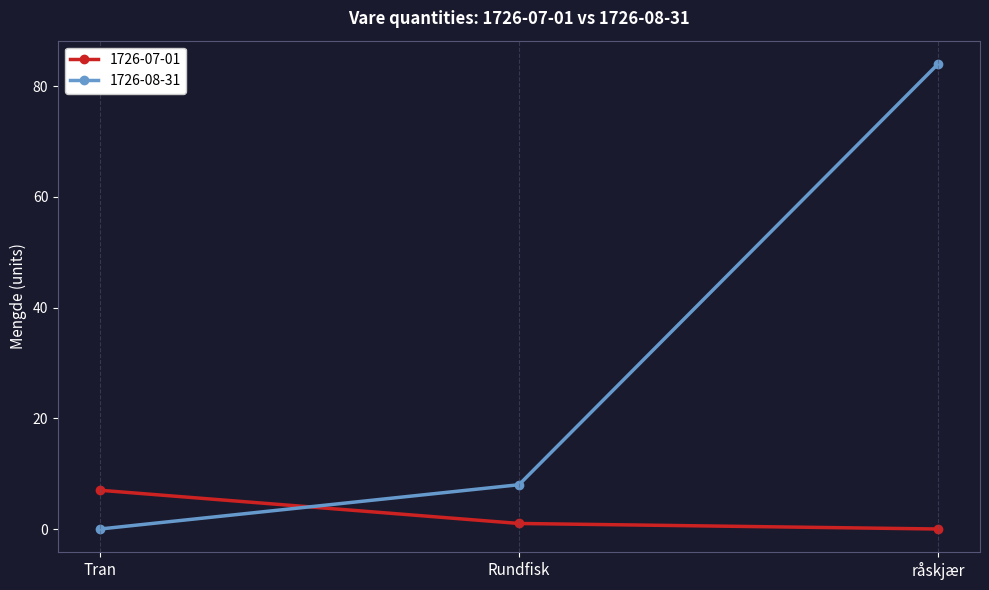

What is the sum of all 1726-07-01 values?

8